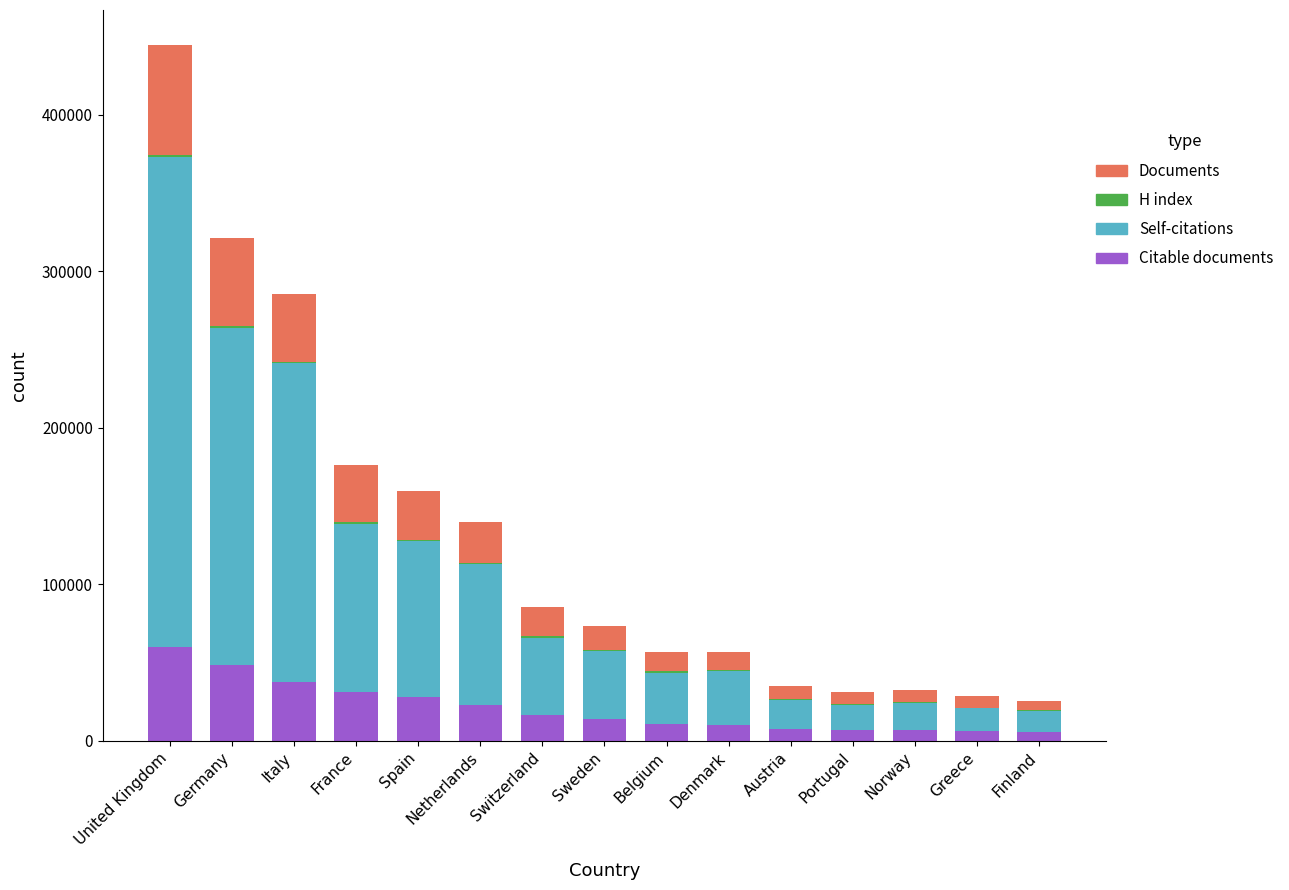

What is the maximum value for Citable documents?

60138